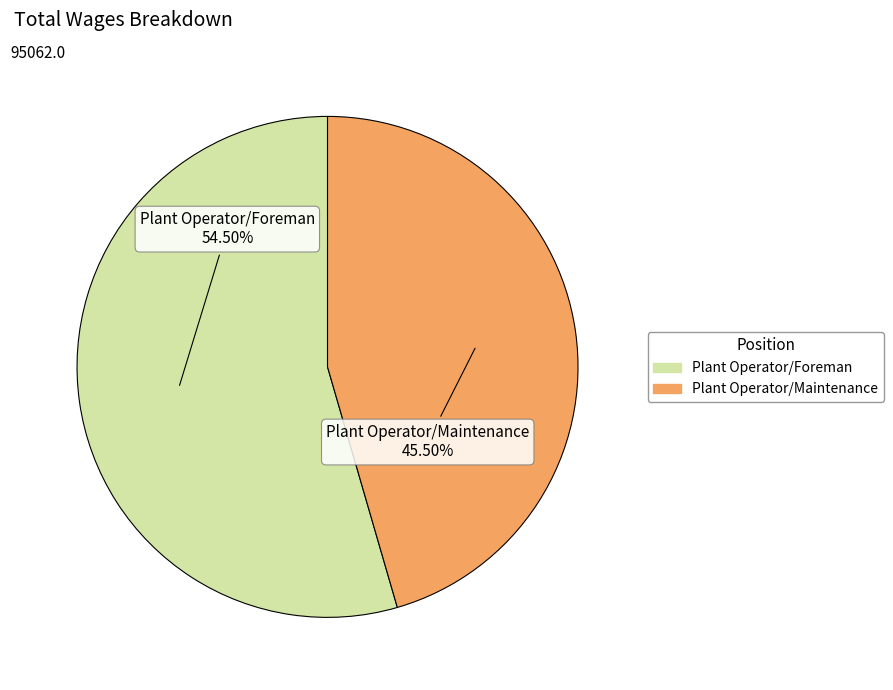

What is the ratio of the value at Plant Operator/Maintenance to the value at Plant Operator/Foreman?

0.8